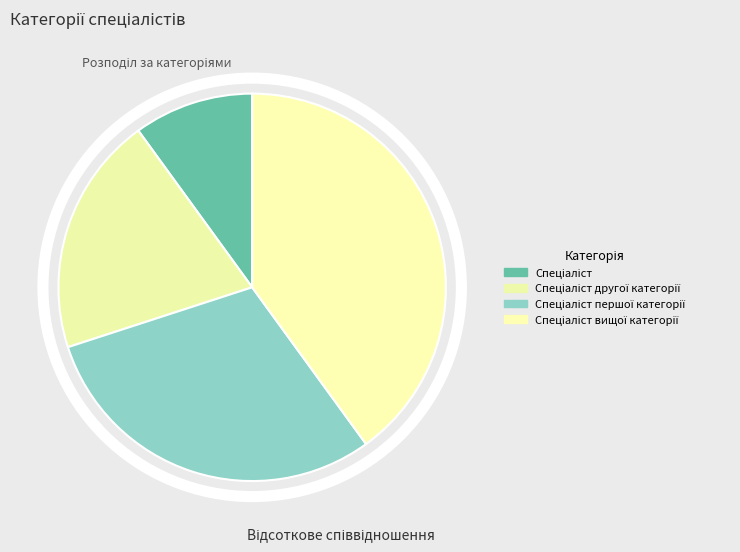

What percentage is the Спеціаліст першої категорії slice, to the nearest percent?

30%